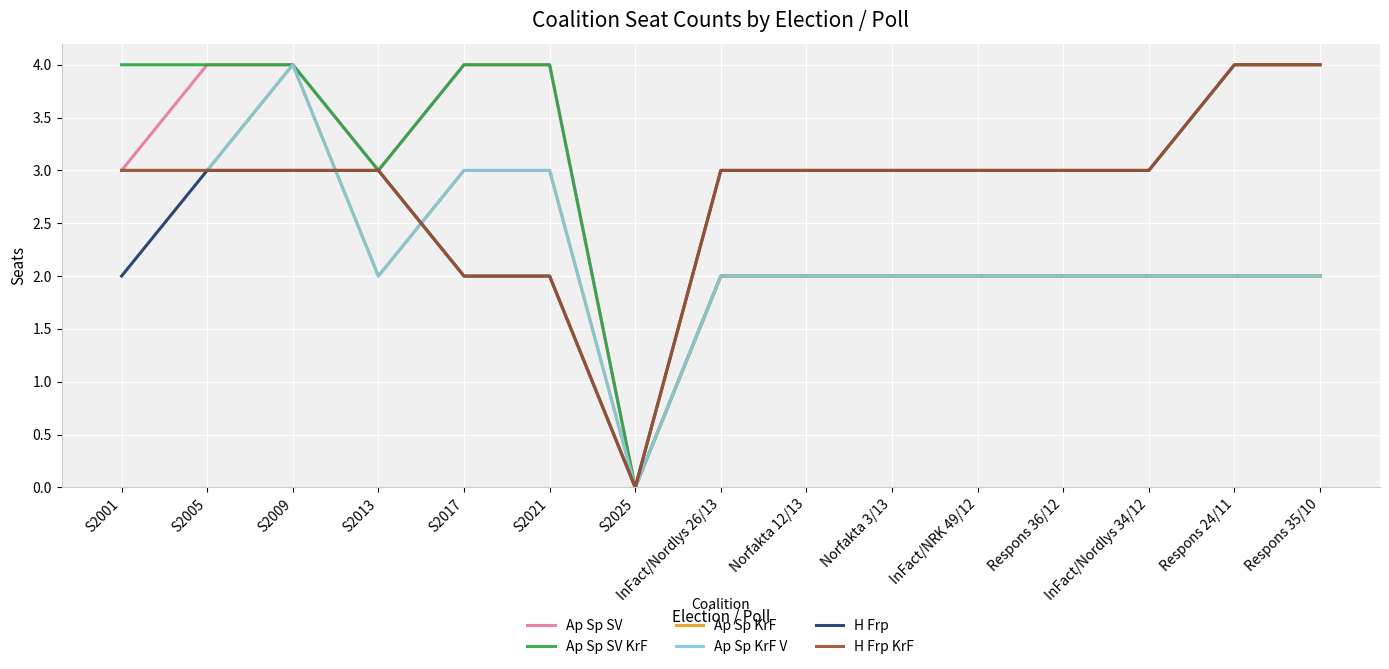

Reading right to left, transcribe all the data shown in this chart.

Ap Sp SV: Respons 35/10=2	Respons 24/11=2	InFact/Nordlys 34/12=2	Respons 36/12=2	InFact/NRK 49/12=2	Norfakta 3/13=2	Norfakta 12/13=2	InFact/Nordlys 26/13=2	S2025=0	S2021=4	S2017=4	S2013=3	S2009=4	S2005=4	S2001=3
Ap Sp SV KrF: Respons 35/10=2	Respons 24/11=2	InFact/Nordlys 34/12=2	Respons 36/12=2	InFact/NRK 49/12=2	Norfakta 3/13=2	Norfakta 12/13=2	InFact/Nordlys 26/13=2	S2025=0	S2021=4	S2017=4	S2013=3	S2009=4	S2005=4	S2001=4
Ap Sp KrF: Respons 35/10=2	Respons 24/11=2	InFact/Nordlys 34/12=2	Respons 36/12=2	InFact/NRK 49/12=2	Norfakta 3/13=2	Norfakta 12/13=2	InFact/Nordlys 26/13=2	S2025=0	S2021=3	S2017=3	S2013=2	S2009=4	S2005=3	S2001=3
Ap Sp KrF V: Respons 35/10=2	Respons 24/11=2	InFact/Nordlys 34/12=2	Respons 36/12=2	InFact/NRK 49/12=2	Norfakta 3/13=2	Norfakta 12/13=2	InFact/Nordlys 26/13=2	S2025=0	S2021=3	S2017=3	S2013=2	S2009=4	S2005=3	S2001=3
H Frp: Respons 35/10=4	Respons 24/11=4	InFact/Nordlys 34/12=3	Respons 36/12=3	InFact/NRK 49/12=3	Norfakta 3/13=3	Norfakta 12/13=3	InFact/Nordlys 26/13=3	S2025=0	S2021=2	S2017=2	S2013=3	S2009=3	S2005=3	S2001=2
H Frp KrF: Respons 35/10=4	Respons 24/11=4	InFact/Nordlys 34/12=3	Respons 36/12=3	InFact/NRK 49/12=3	Norfakta 3/13=3	Norfakta 12/13=3	InFact/Nordlys 26/13=3	S2025=0	S2021=2	S2017=2	S2013=3	S2009=3	S2005=3	S2001=3